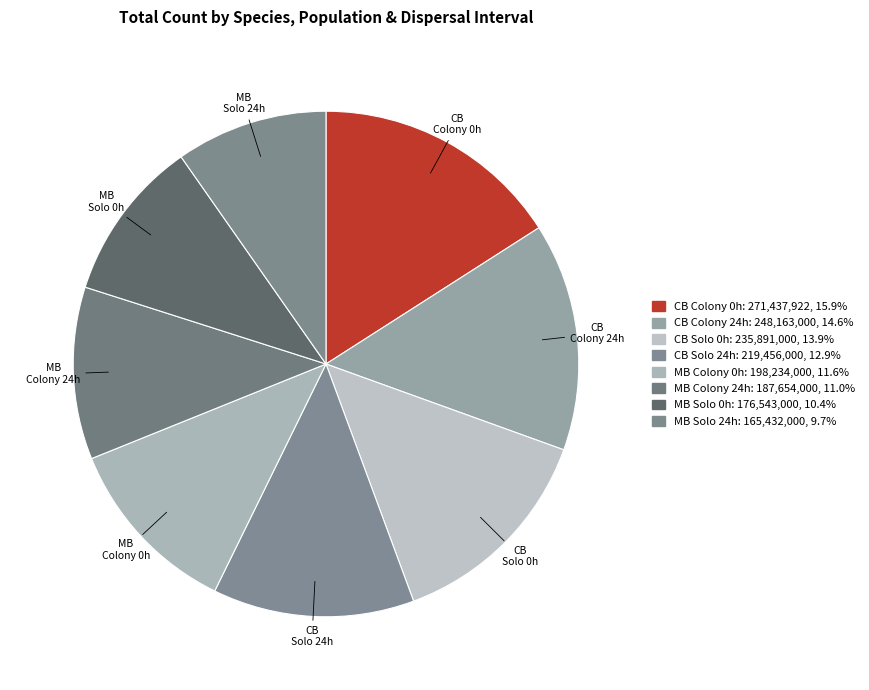

How many segments does this pie chart have?

8